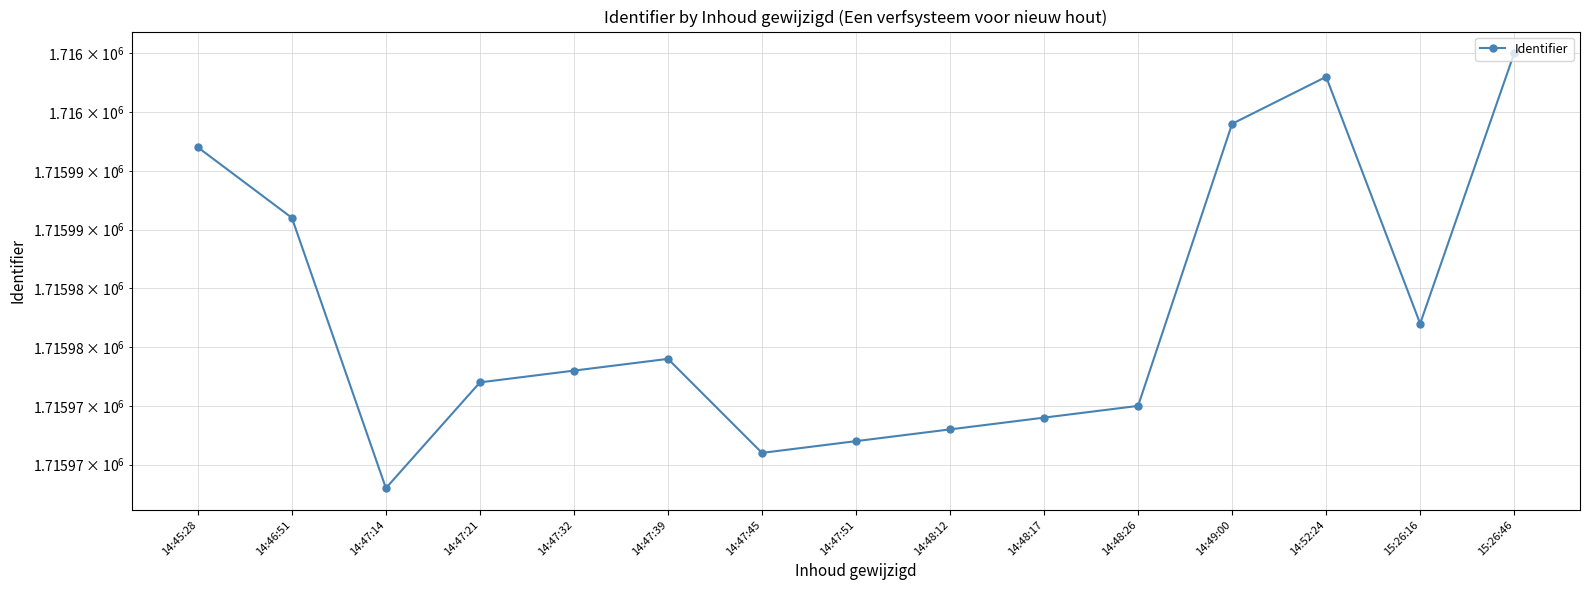

What is the label of the 8th point from the left?

14:47:51